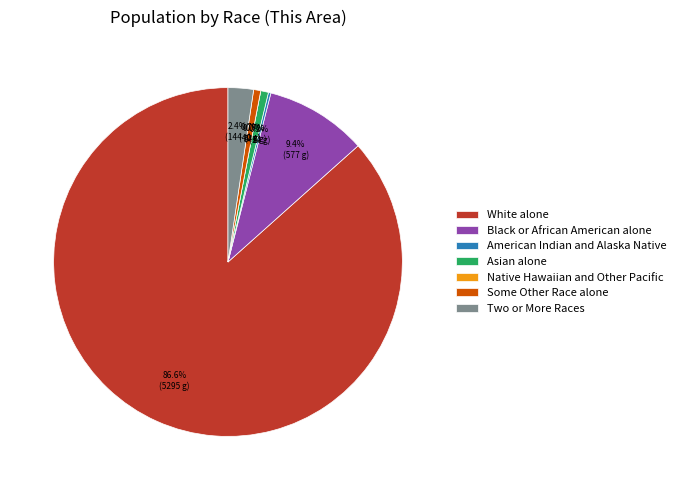

How many slices are in this pie chart?

7